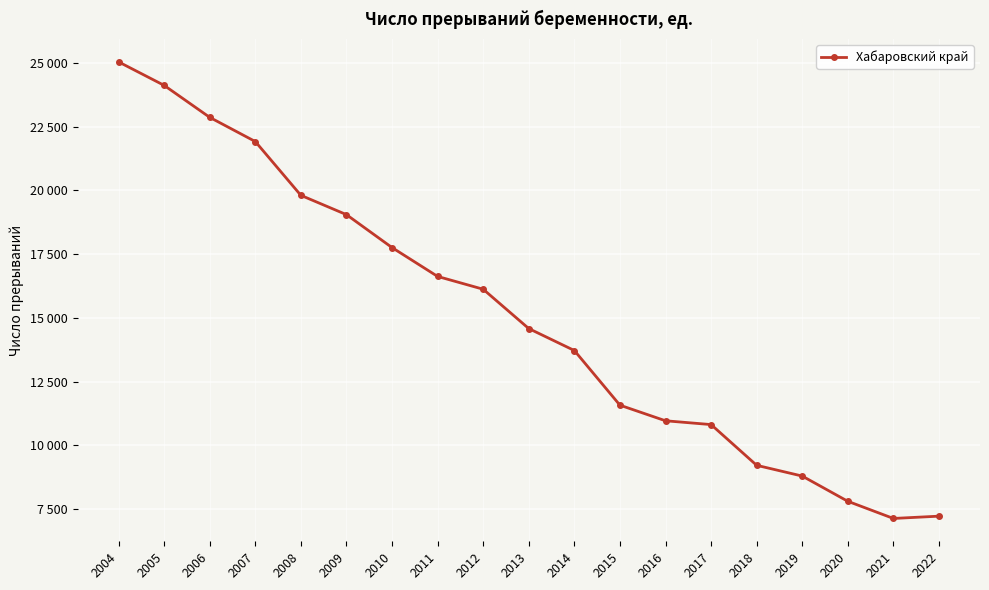

Reading left to right, transcribe all the data shown in this chart.

25038	24117	22863	21915	19805	19048	17757	16625	16123	14581	13720	11577	10965	10816	9219	8797	7808	7135	7225